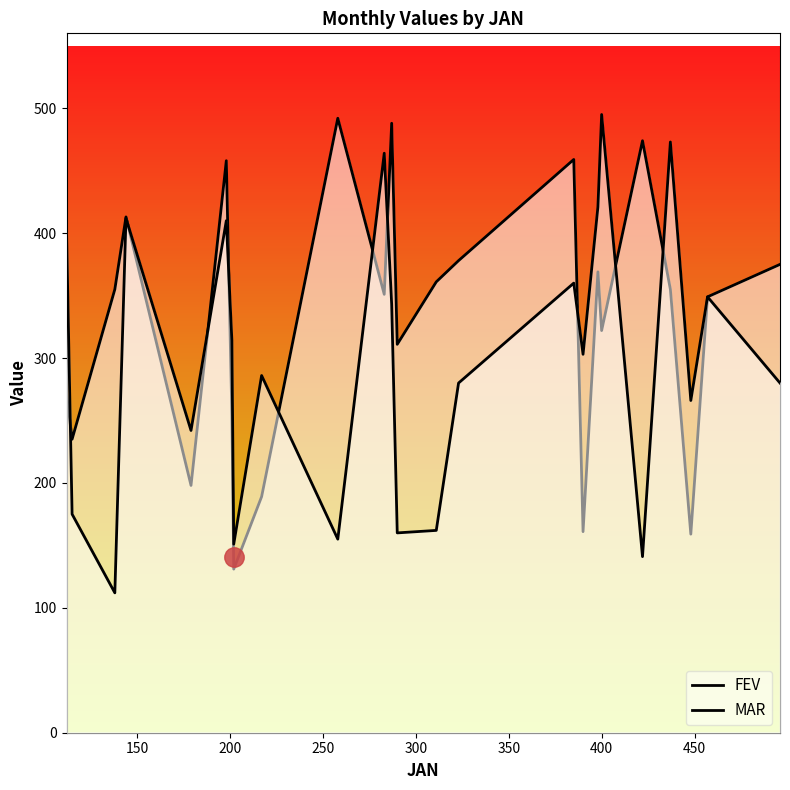

The value of FEV at 22 is 507. True or false?

False